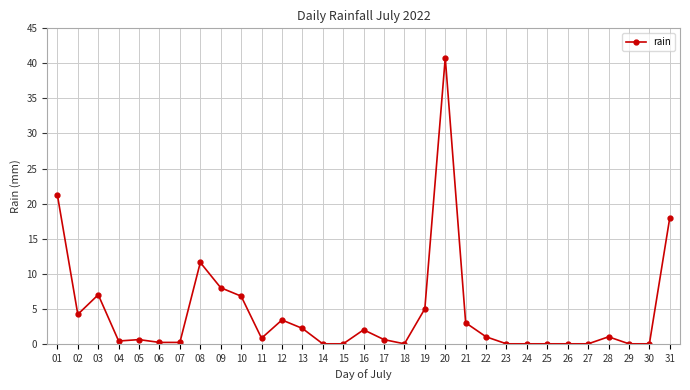

Count the number of categories in the chart.

31